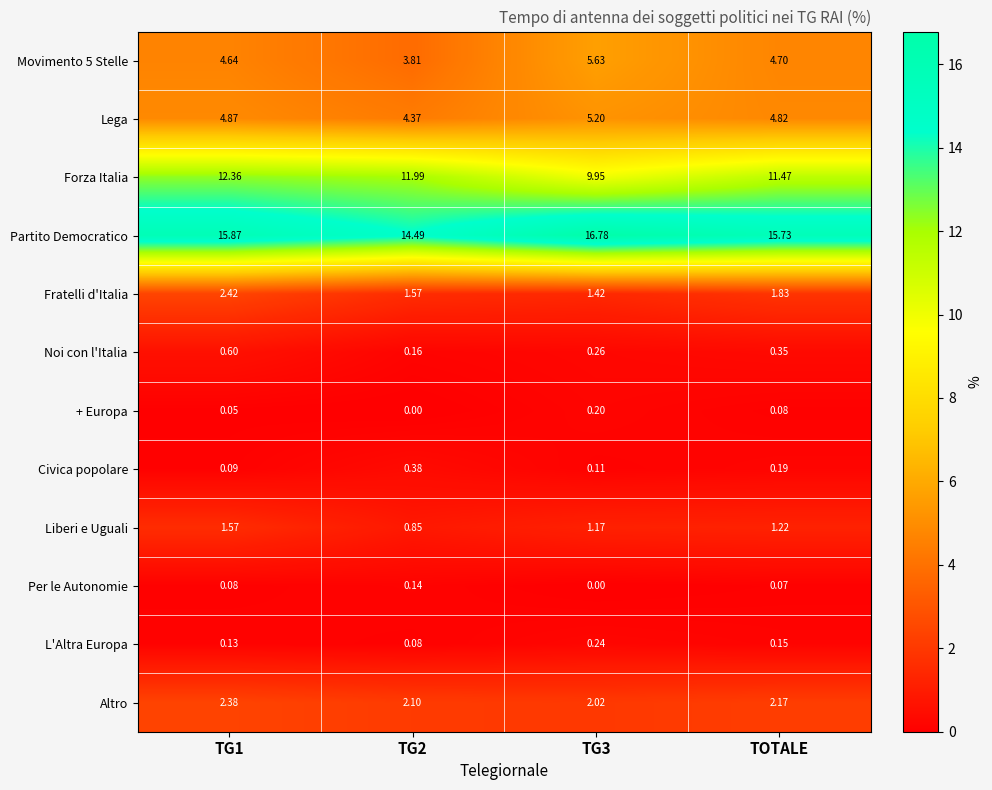

Which series changed the most between TG1 and TG3?

Forza Italia